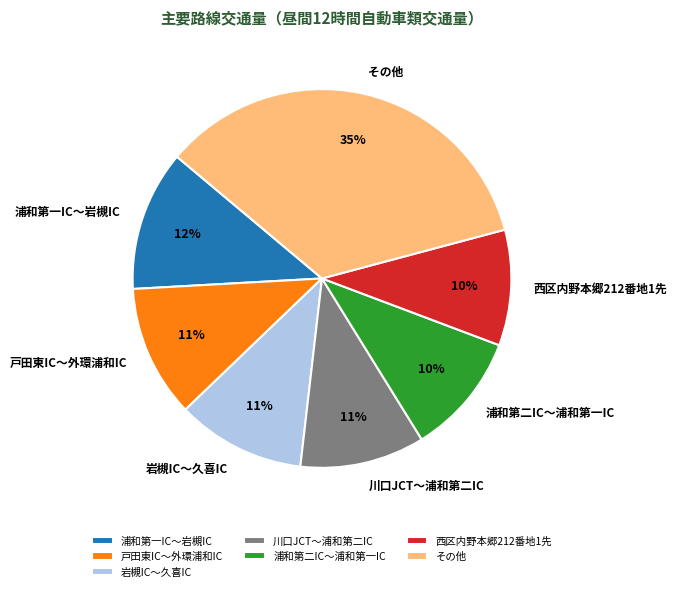

Combined, do 岩槻IC～久喜IC and その他 account for over 50%?

No